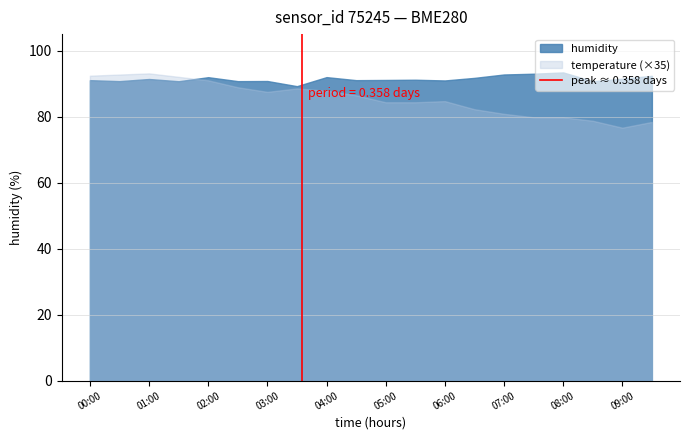

The temperature (×35) series shows 121.4 at 03:00. True or false?

False